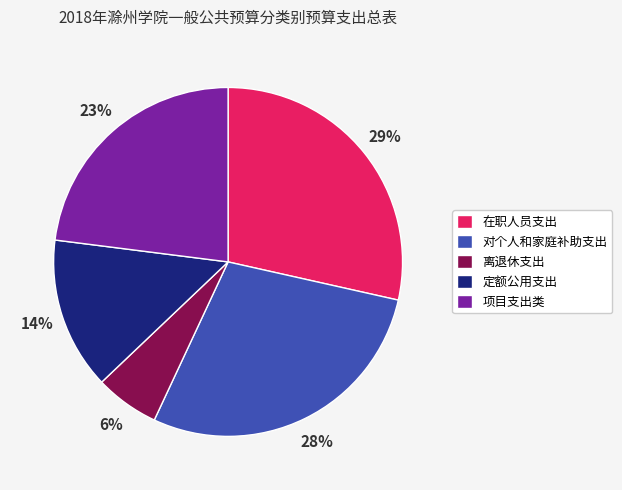

How many slices are in this pie chart?

5